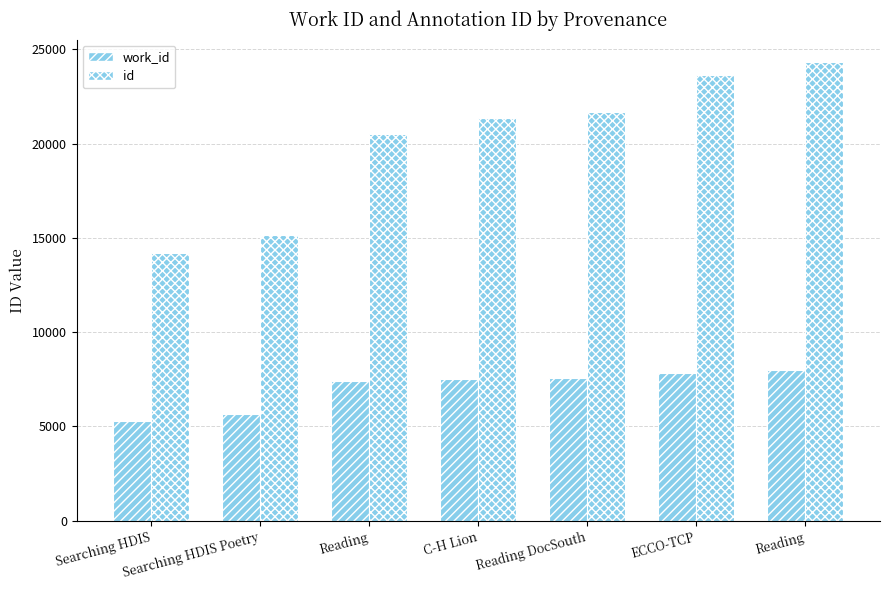

Which series has the largest total across all categories?

id